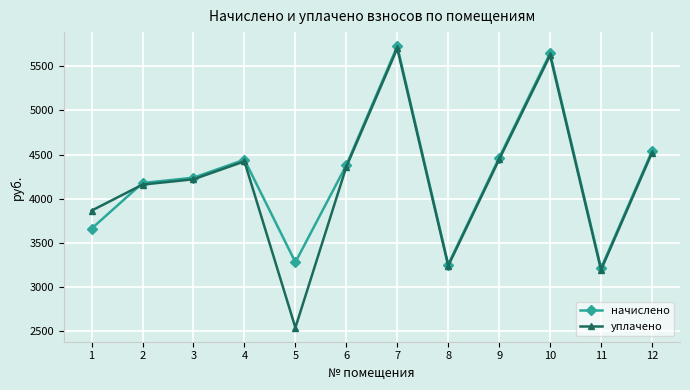

True or false: начислено and уплачено cross at least once.

True